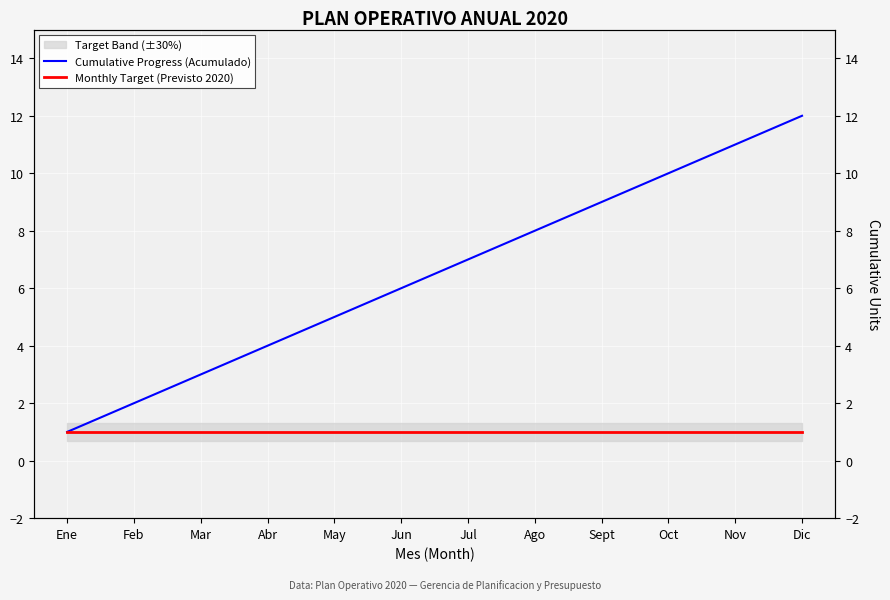

Which has a higher value, Feb or Ago?

Ago